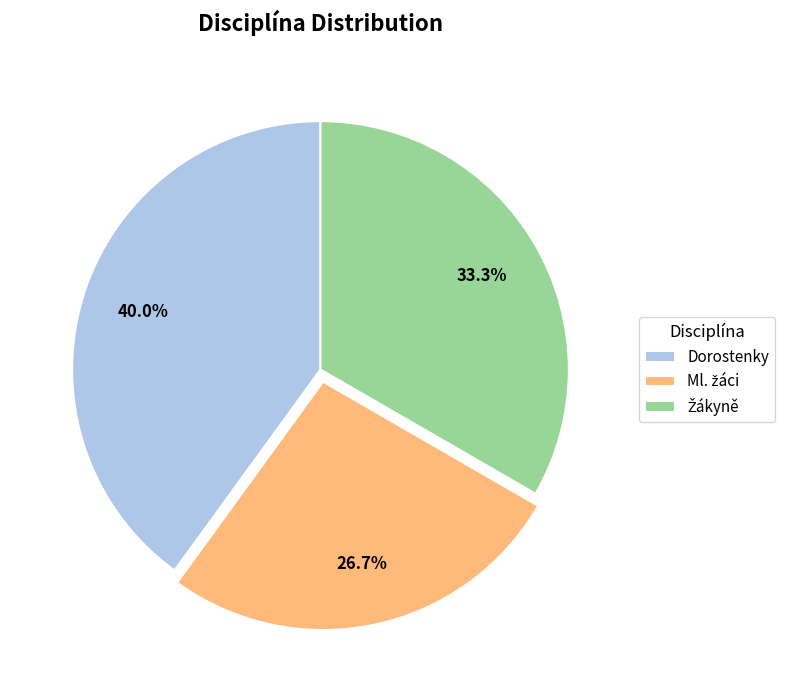

What is the largest slice in the pie chart?

Dorostenky